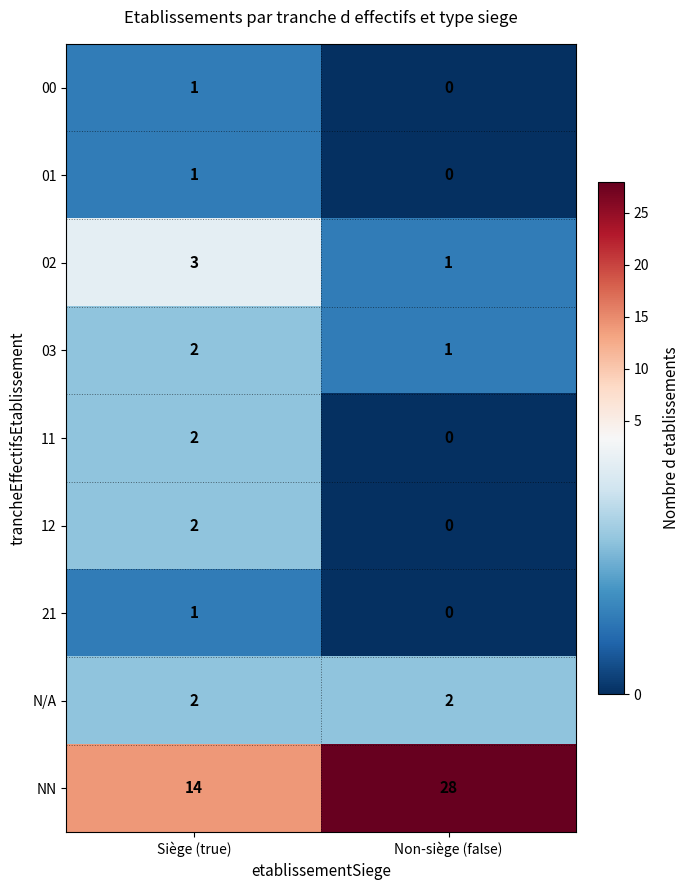

Which series has the largest range (max minus min)?

NN